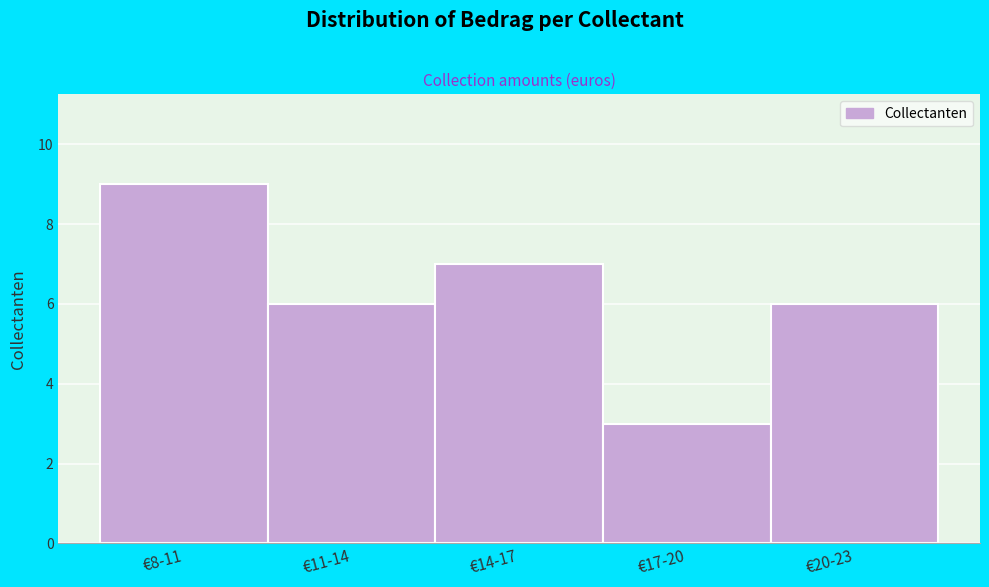

Reading right to left, transcribe all the data shown in this chart.

6	3	7	6	9